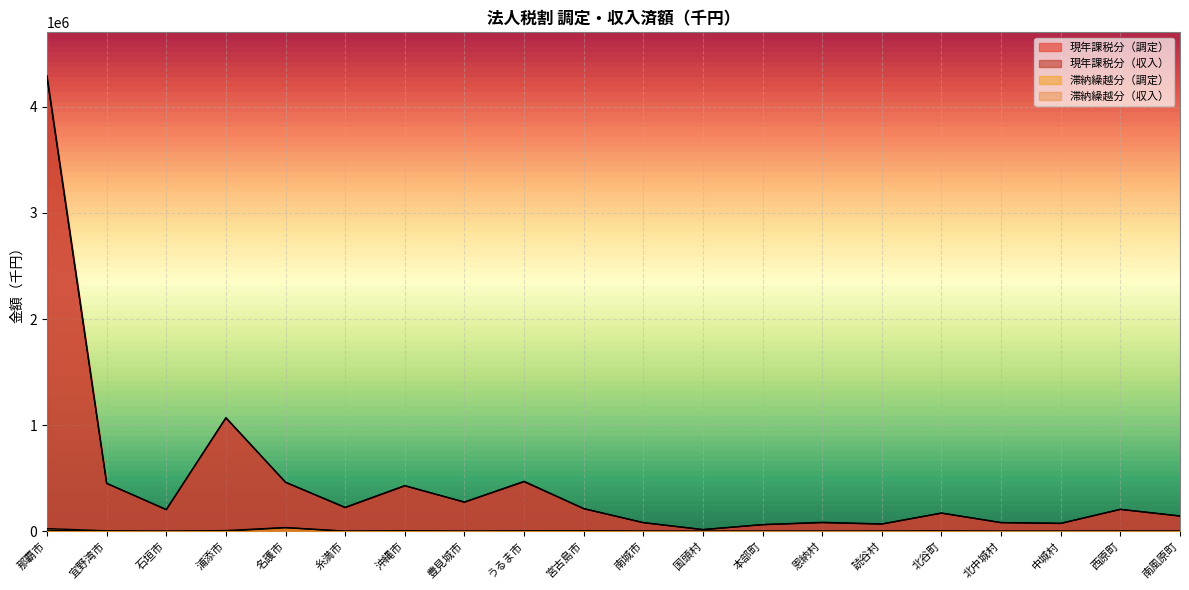

In 現年課税分（調定）, how many points are higher than both neighbors (excluding endpoints)?

6